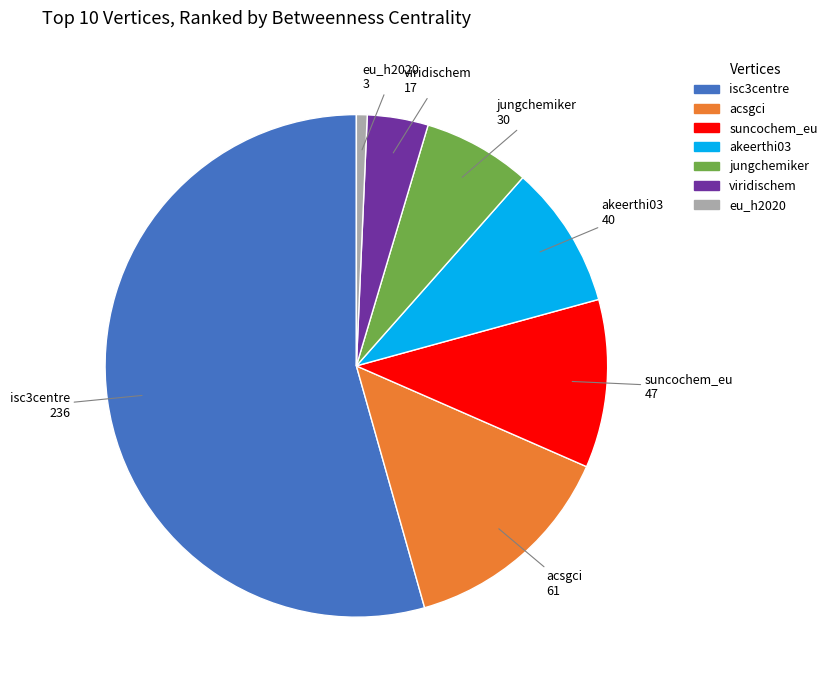

The jungchemiker slice represents 7% of the pie. True or false?

True